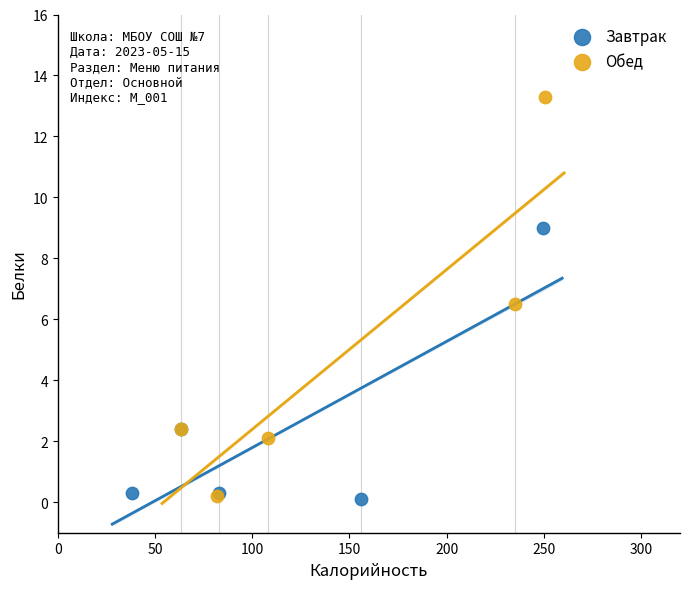

What are all the series names shown in the legend?

Завтрак, Обед